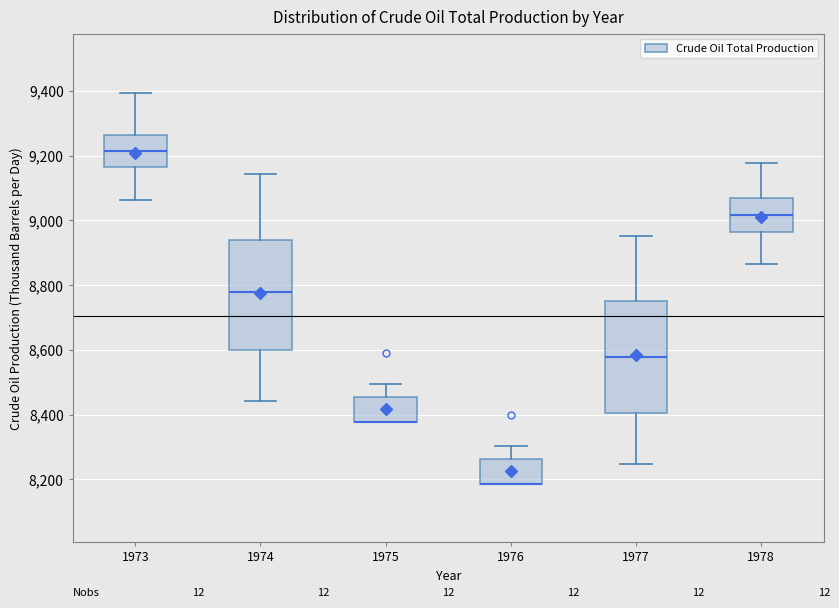

Reading left to right, read every box against the y-axis: the position of its median line, the range the box covers, and the ends of its whiskers. The values are not printed on the chart, so give them approximately, as read against the axis.

1973: median 9220, box 9160 to 9260, whiskers 9060 to 9400
1974: median 8780, box 8600 to 8940, whiskers 8440 to 9140
1975: median 8380 (drawn on the box's lower edge), box 8380 to 8460, whiskers 8380 to 8500
1976: median 8180 (drawn on the box's lower edge), box 8180 to 8260, whiskers 8180 to 8300
1977: median 8580, box 8400 to 8760, whiskers 8240 to 8960
1978: median 9020, box 8960 to 9080, whiskers 8860 to 9180